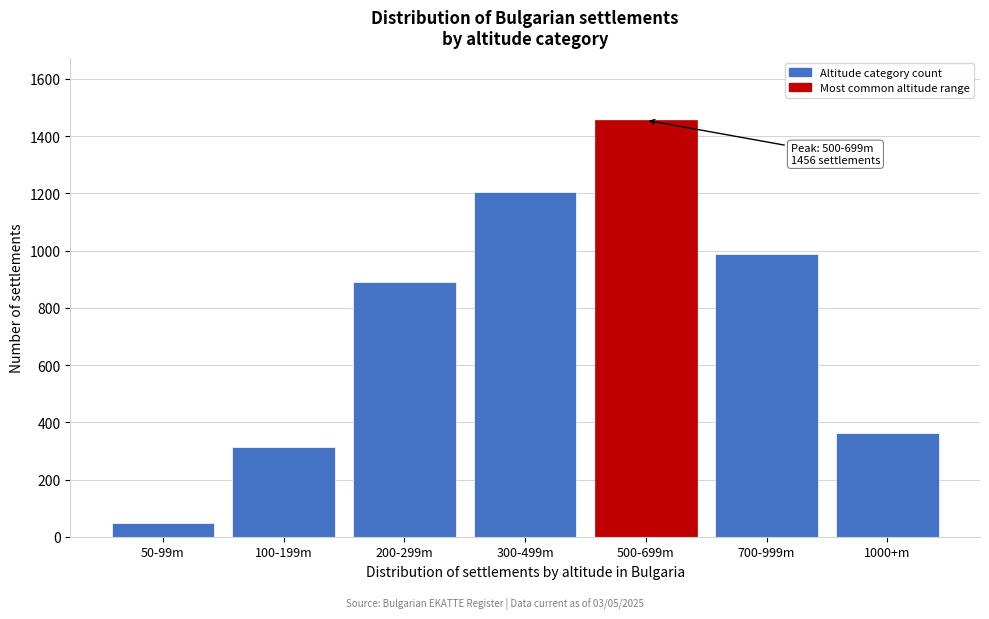

Reading left to right, extract all data points from this chart.

47	312	891	1204	1456	987	362